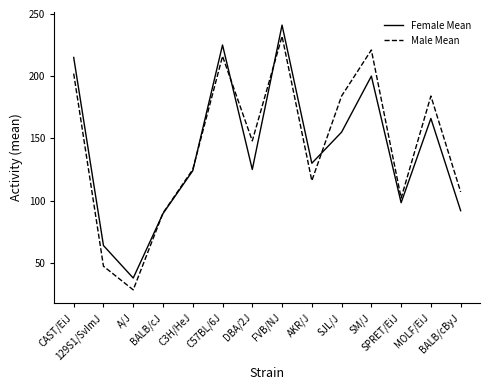

Is it true that Female Mean equals 155.0 at SJL/J?

True